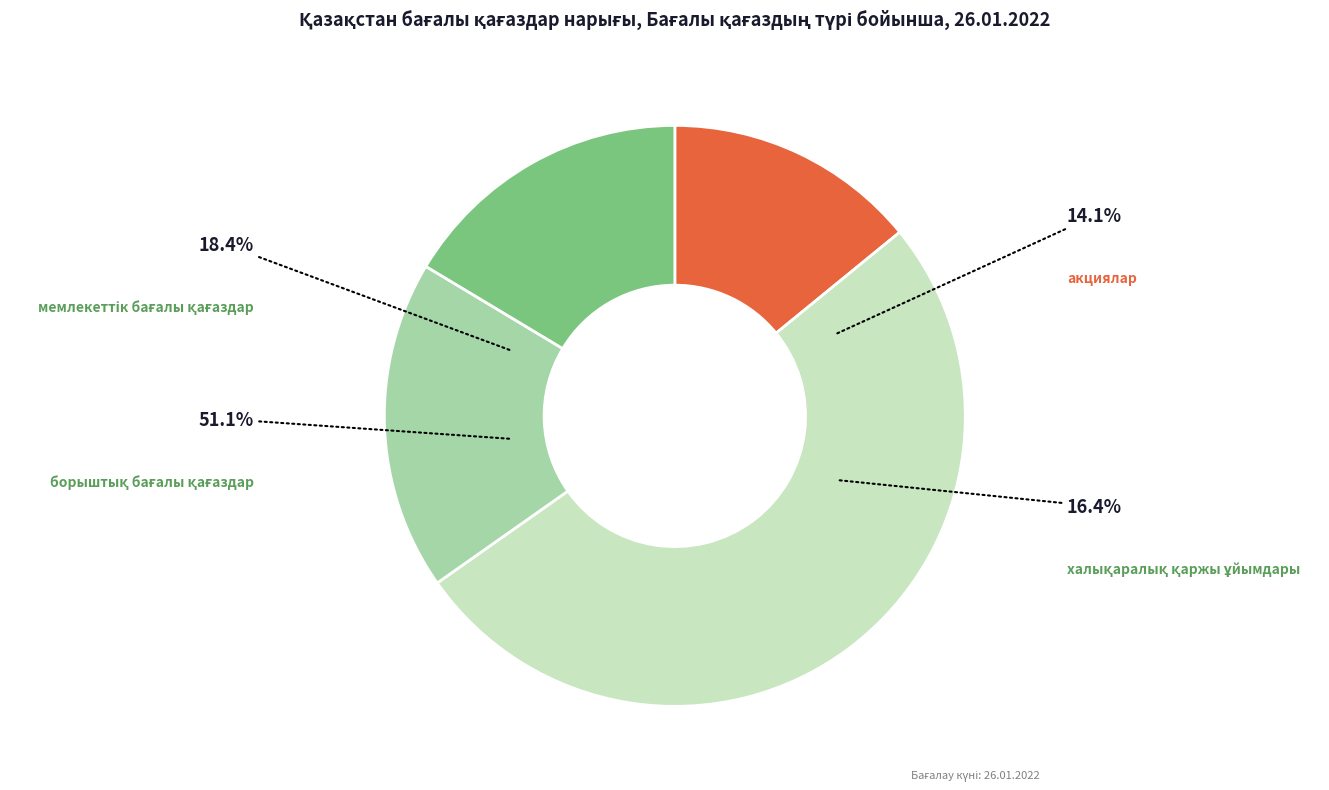

To the nearest percent, what percentage of the pie is акциялар?

14%